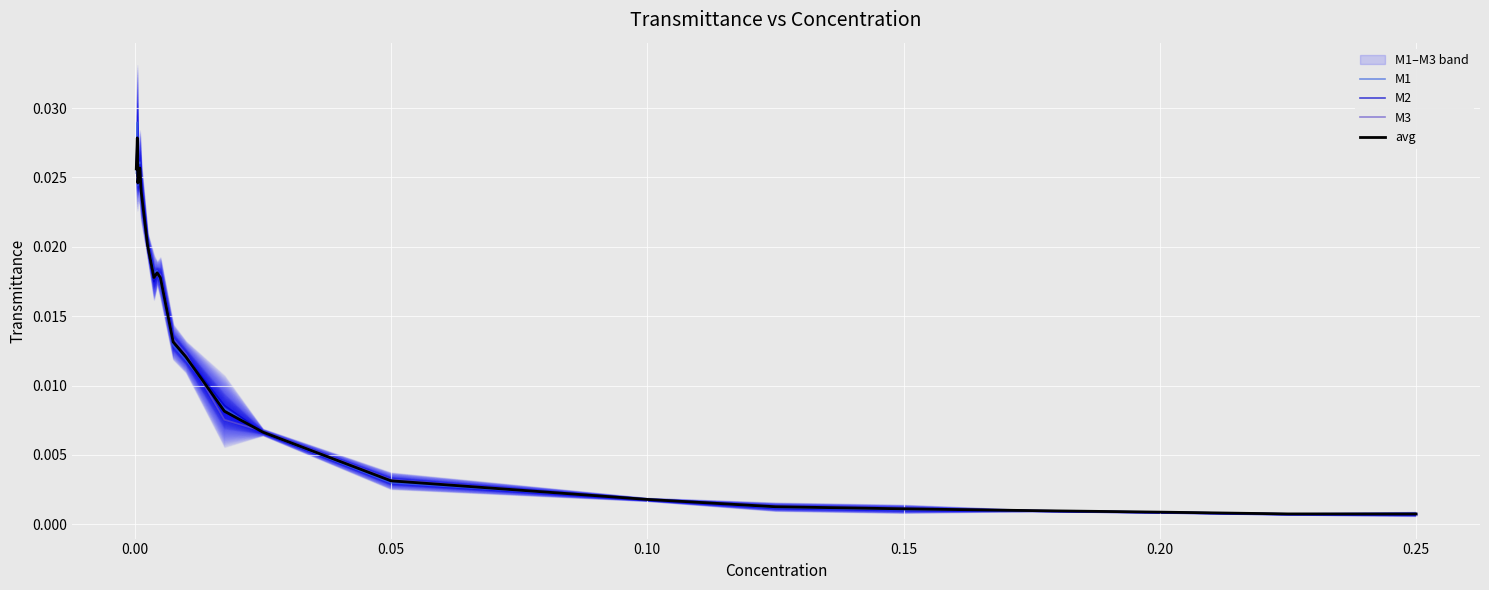

How many data points does each series have?

21